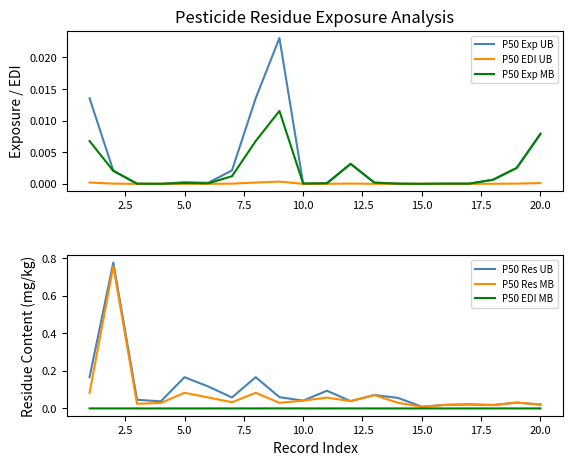

List the series in order of their peak value, highest first.

P50 Res UB, P50 Res MB, P50 Exp UB, P50 Exp MB, P50 EDI UB, P50 EDI MB